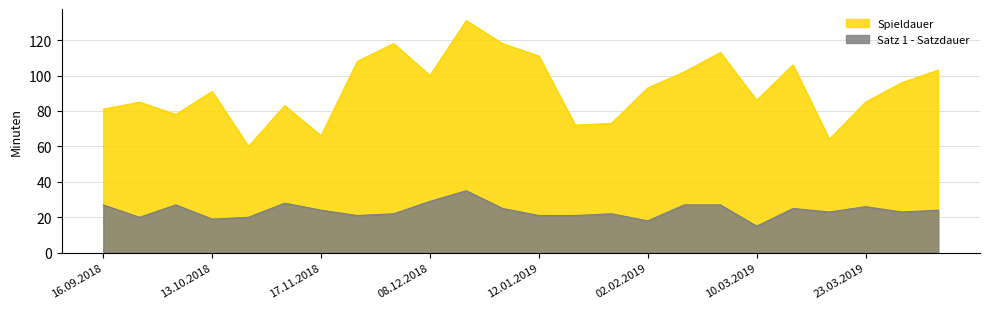

What is the approximate value of Satz 1 - Satzdauer at 22.09.2018, to the nearest 10?

20